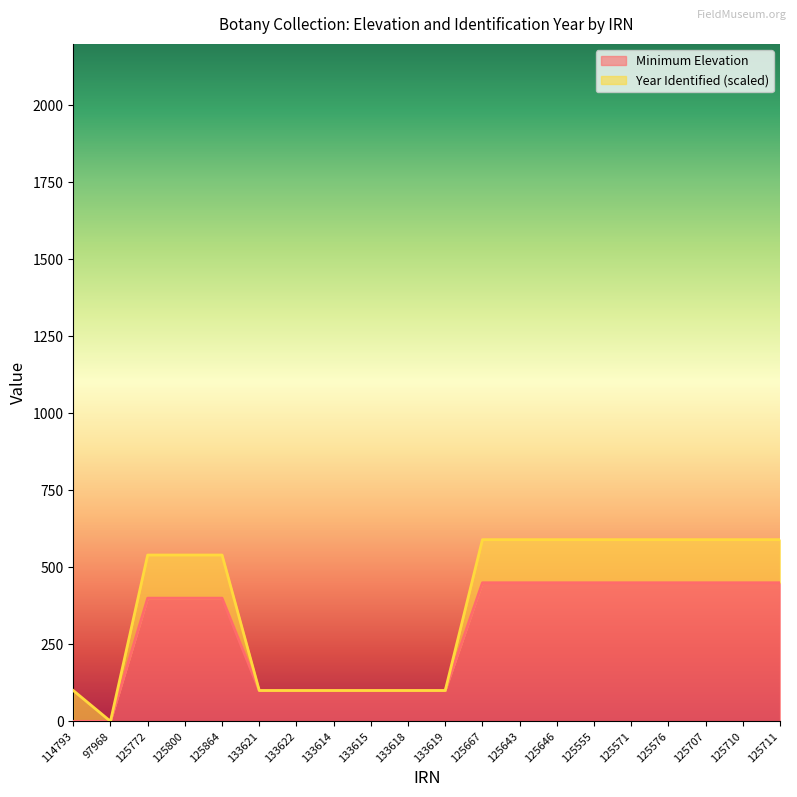

What is the difference between the values at 125643 and 133619?

350